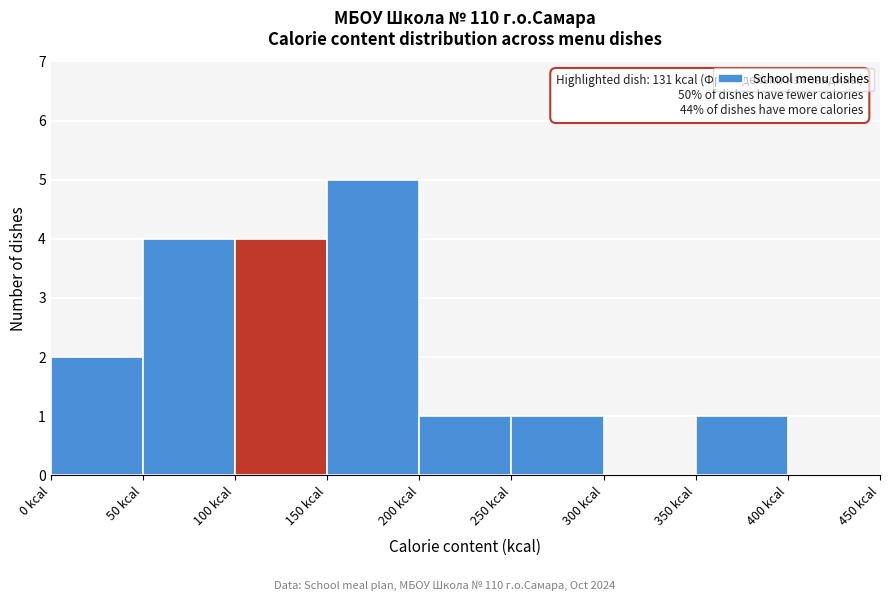

Over which range of the x-axis is the bar tallest?

150 to 200